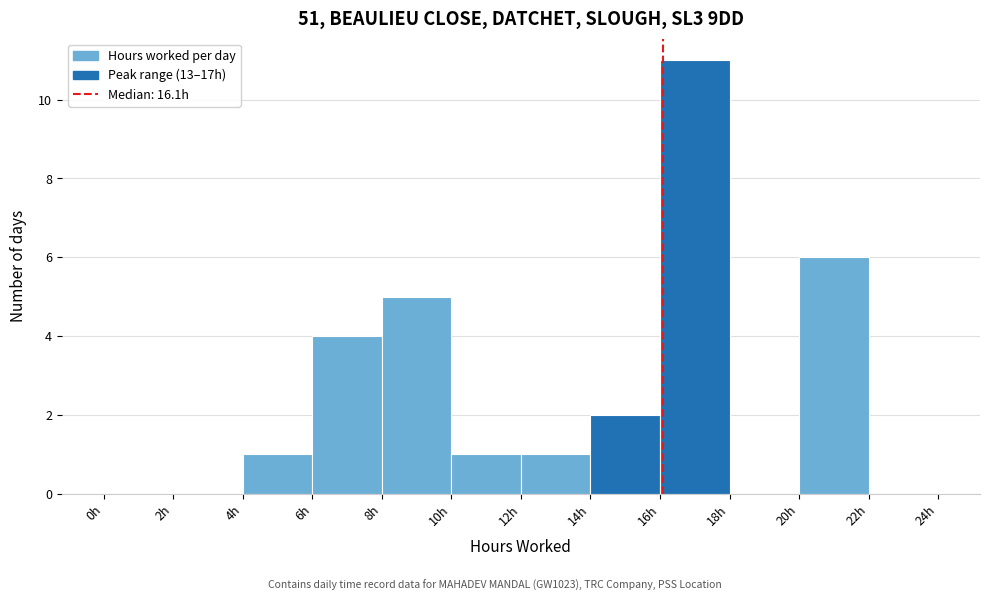

Over which range of the x-axis is the bar tallest?

16 to 18